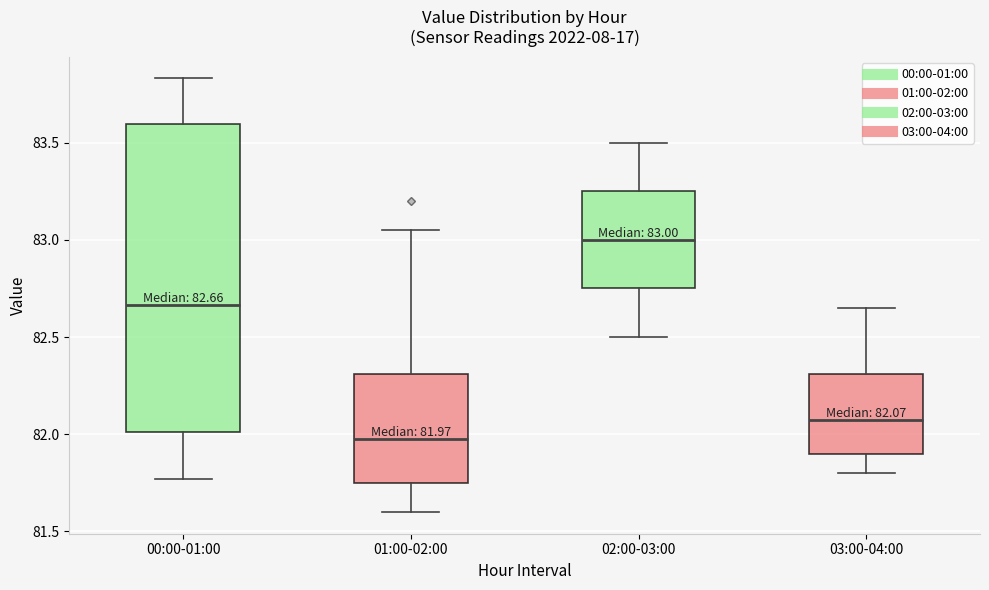

Which box has the highest median line?

02:00-03:00